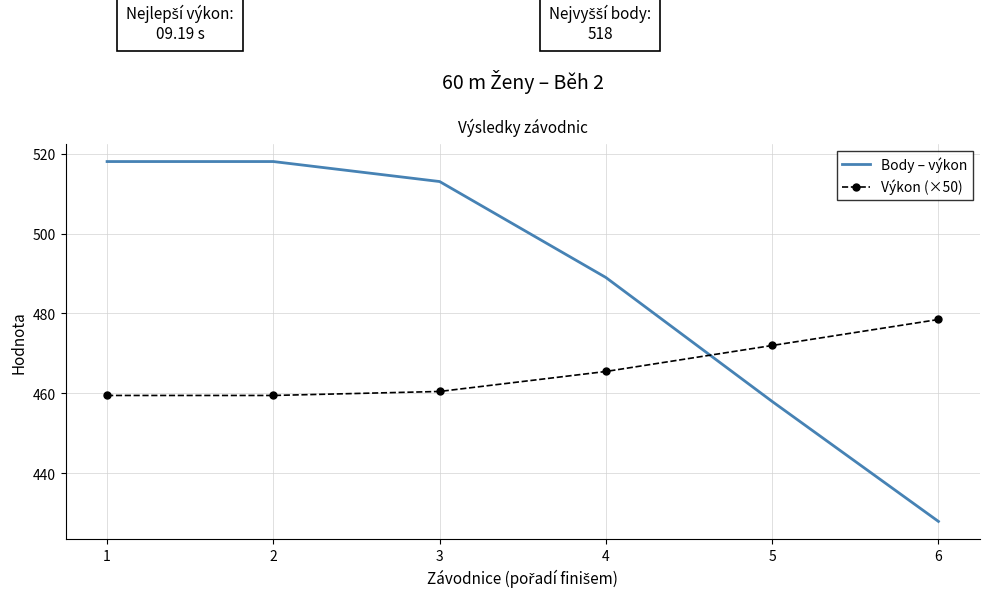

Reading left to right, what are all the values shown in this chart?

Body – výkon: 518.0	518.0	513.0	489.0	458.0	428.0
Výkon (×50): 459.5	459.5	460.5	465.5	472.0	478.5